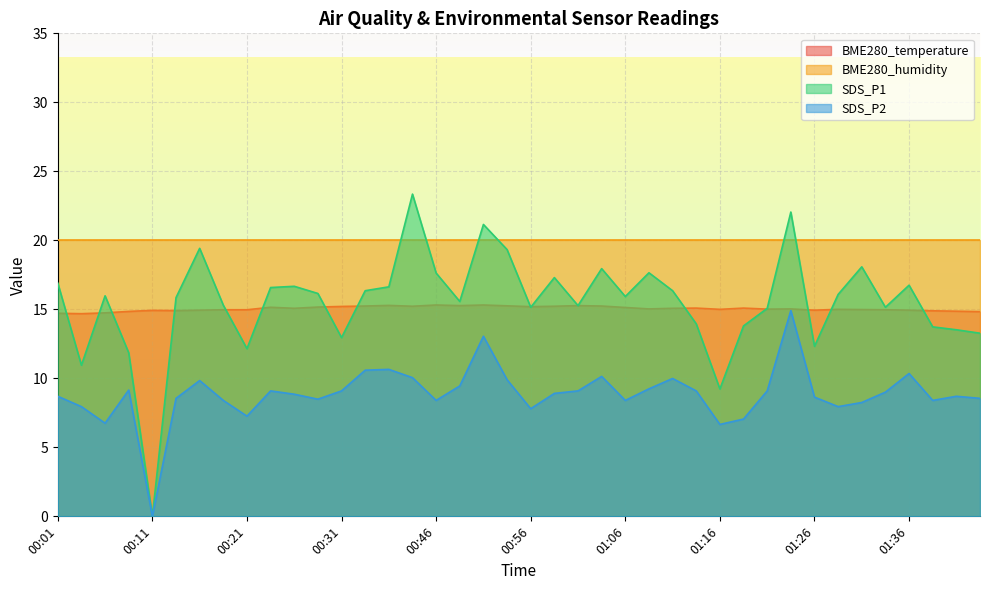

Between 00:38 and 00:46, which series saw the biggest shift?

SDS_P1